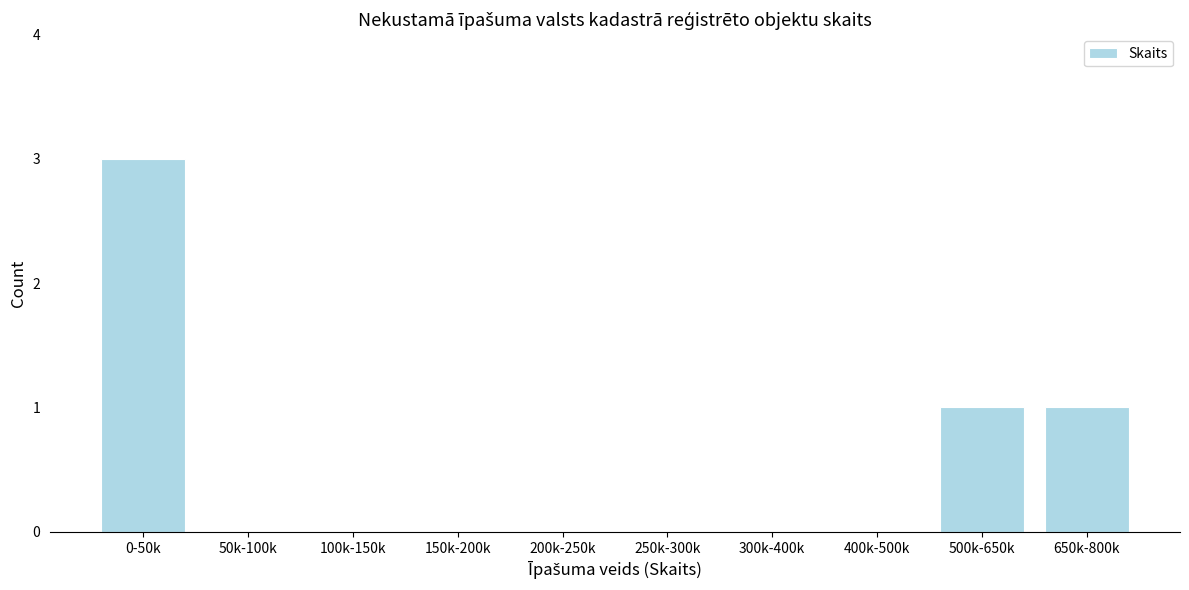

Reading left to right, transcribe all the data shown in this chart.

0-50k=3	50k-100k=0	100k-150k=0	150k-200k=0	200k-250k=0	250k-300k=0	300k-400k=0	400k-500k=0	500k-650k=1	650k-800k=1